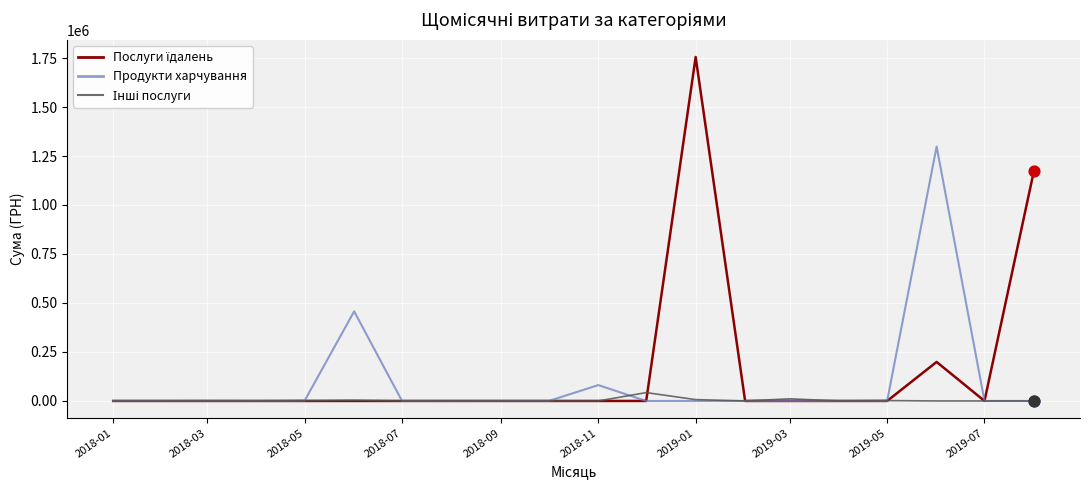

What is the maximum value shown in the chart?

1755310.5